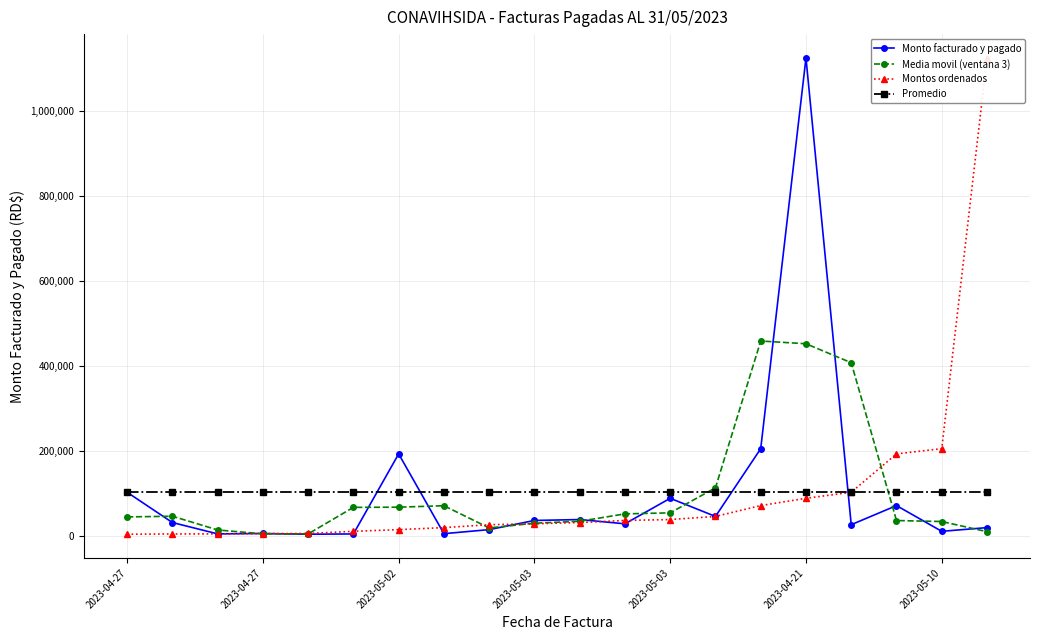

After their last crossing, which series has the higher values: Montos ordenados or Monto facturado y pagado?

Montos ordenados